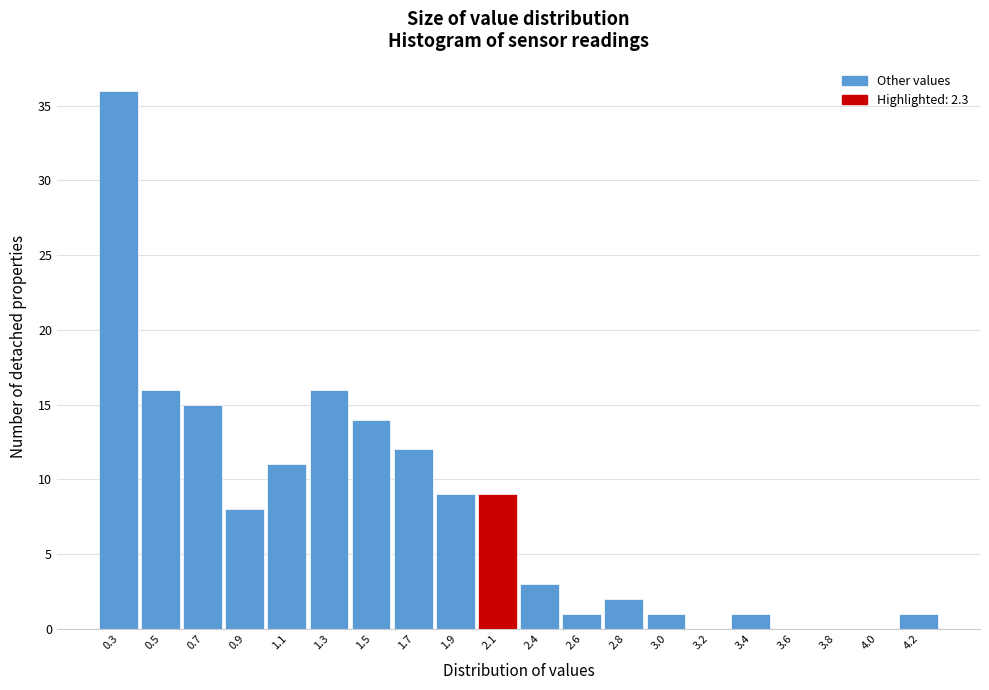

Reading left to right, extract all data points from this chart.

0.3=36	0.5=16	0.7=15	0.9=8	1.1=11	1.3=16	1.5=14	1.7=12	1.9=9	2.1=9	2.4=3	2.6=1	2.8=2	3.0=1	3.2=0	3.4=1	3.6=0	3.8=0	4.0=0	4.2=1